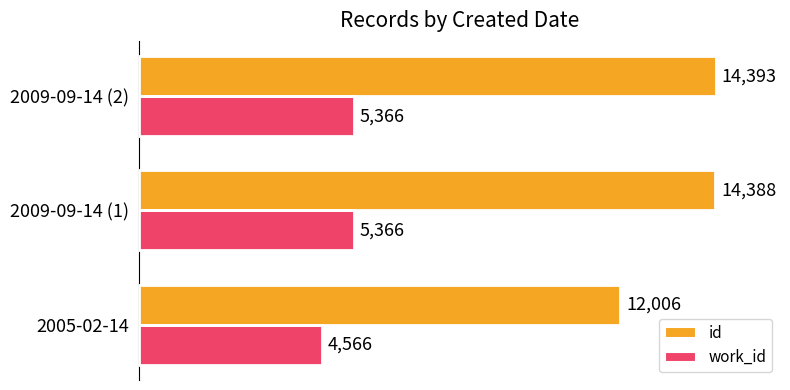

At which category is the sum across all series the highest?

2009-09-14 (2)